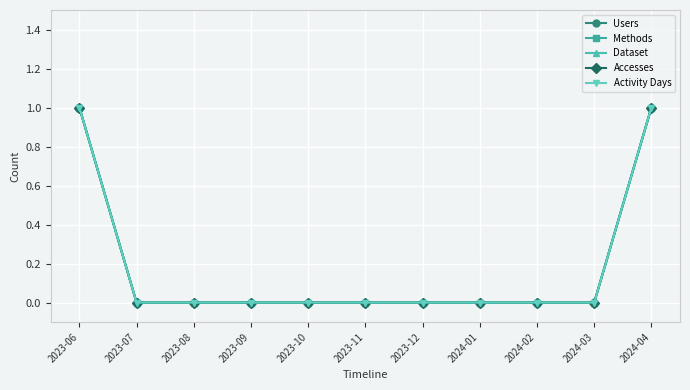

Rank the series by their maximum value, from highest to lowest.

Users, Methods, Dataset, Accesses, Activity Days